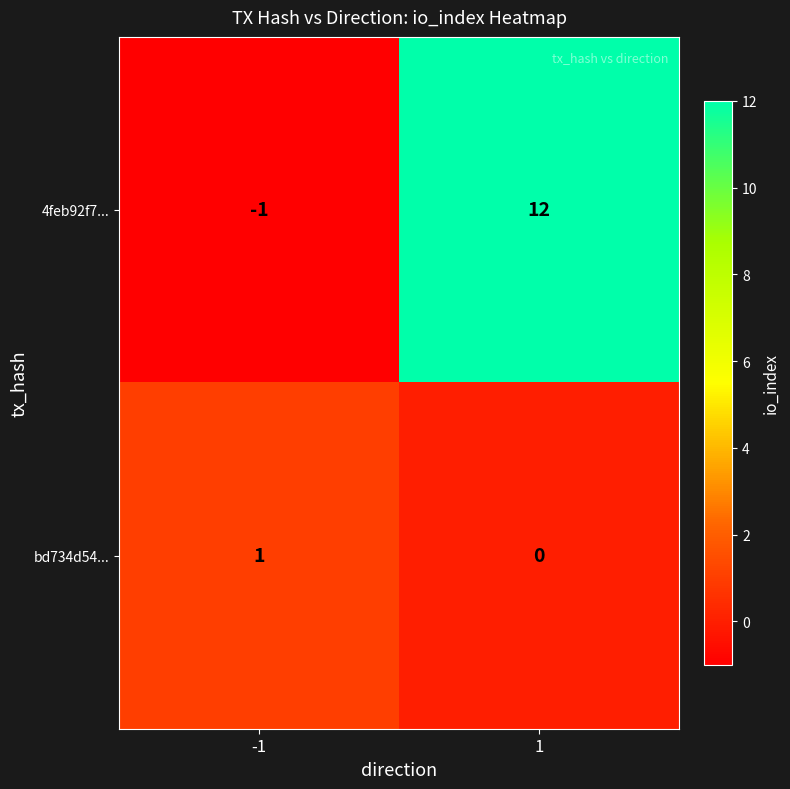

True or false: bd734d54... has a value of -1 at 1.

False